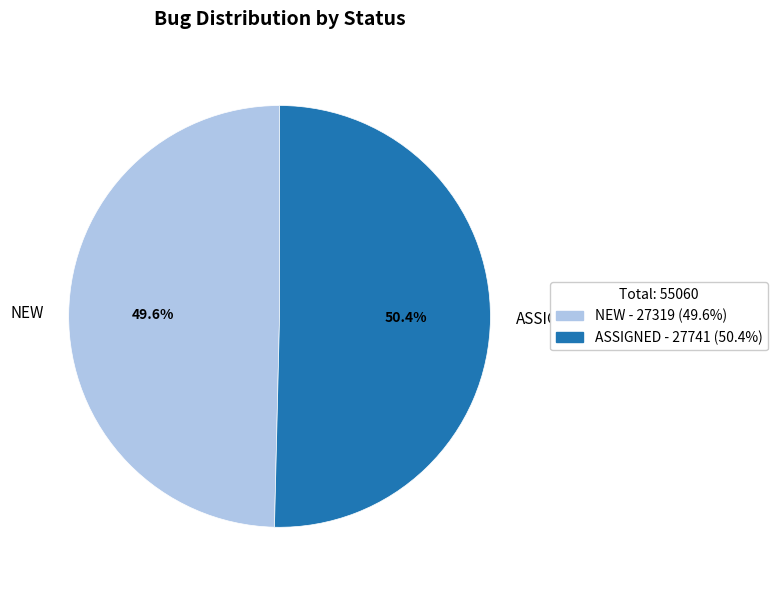

To the nearest percent, what portion does NEW represent?

50%